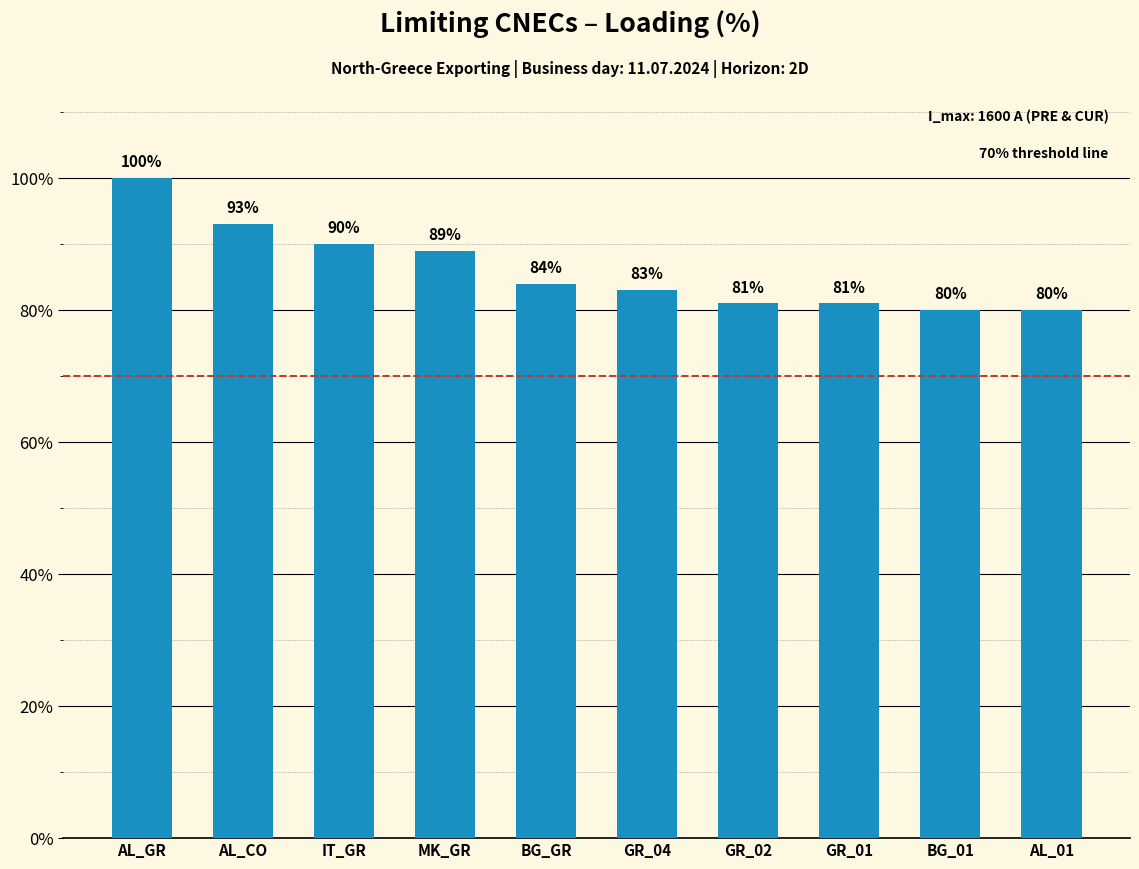

How many bars are there in total?

10